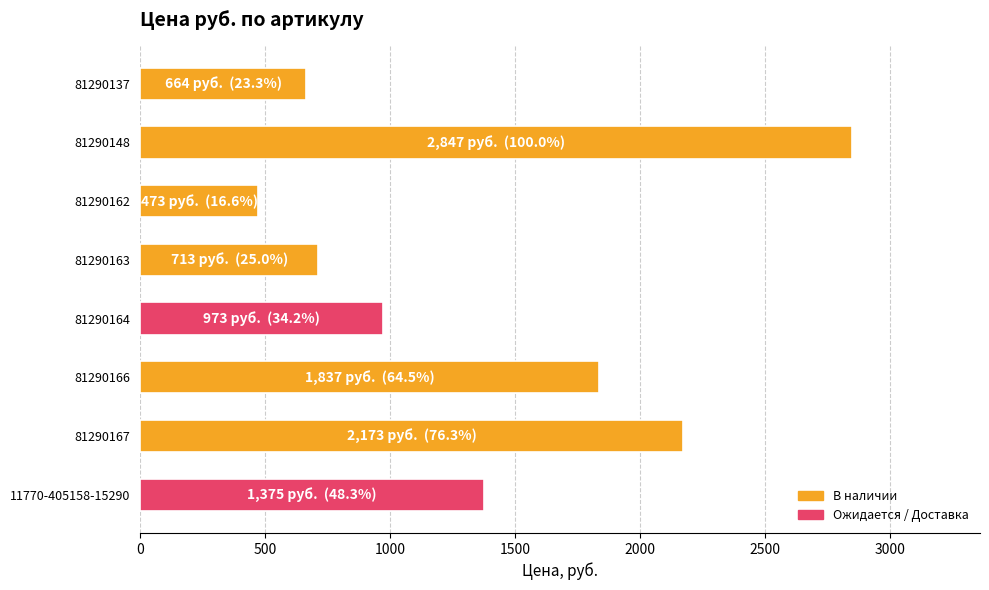

Approximately how many times larger is the value at 81290163 compared to 11770-405158-15290?

0.5